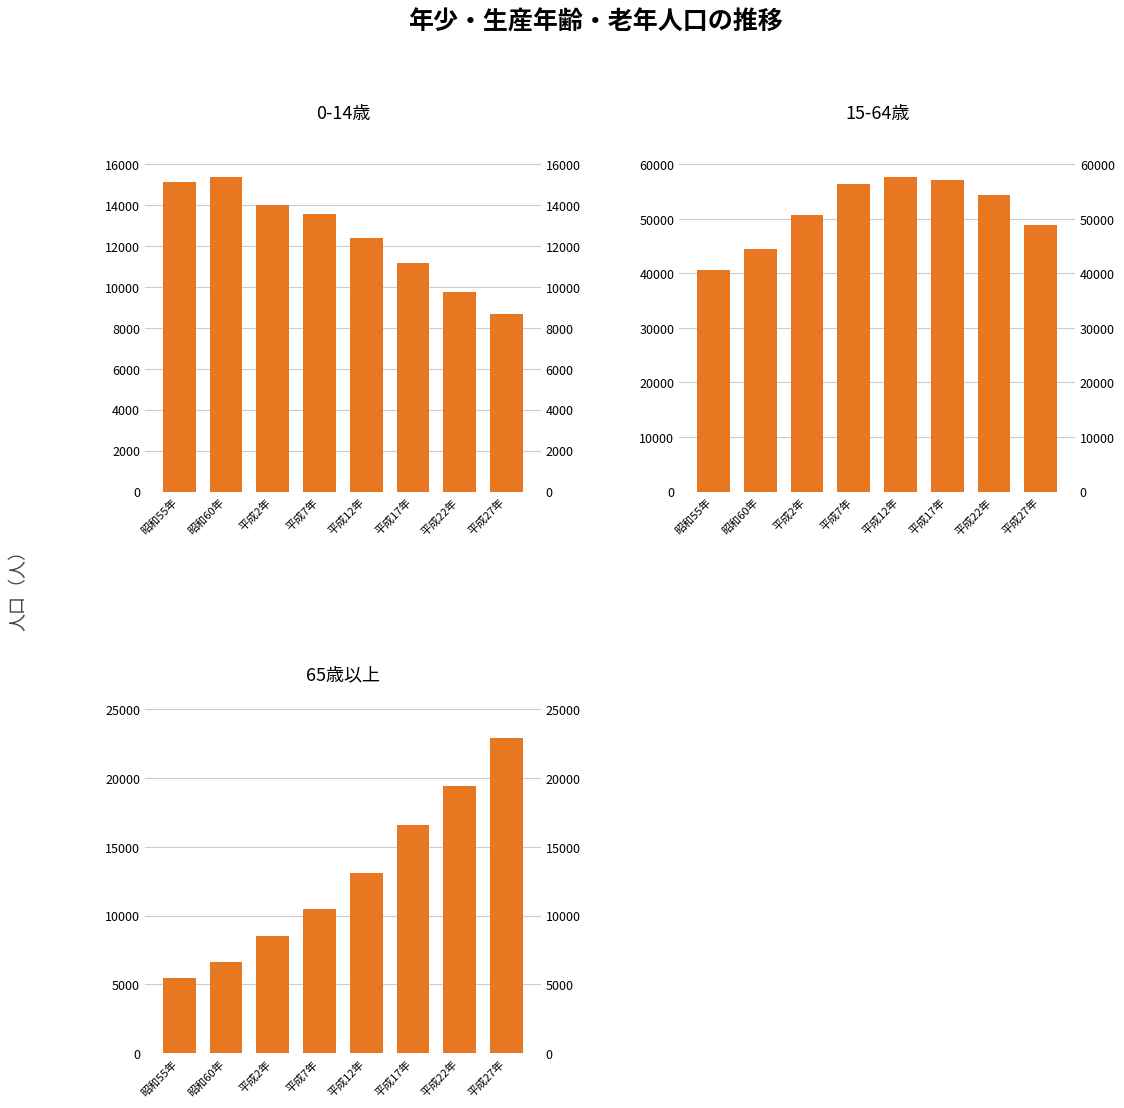

Reading left to right, transcribe all the data shown in this chart.

0-14歳: 昭和55年=15127	昭和60年=15394	平成2年=13979	平成7年=13563	平成12年=12377	平成17年=11151	平成22年=9776	平成27年=8693
15-64歳: 昭和55年=40560	昭和60年=44501	平成2年=50681	平成7年=56432	平成12年=57755	平成17年=57107	平成22年=54281	平成27年=48820
65歳以上: 昭和55年=5490	昭和60年=6639	平成2年=8494	平成7年=10513	平成12年=13074	平成17年=16589	平成22年=19410	平成27年=22896